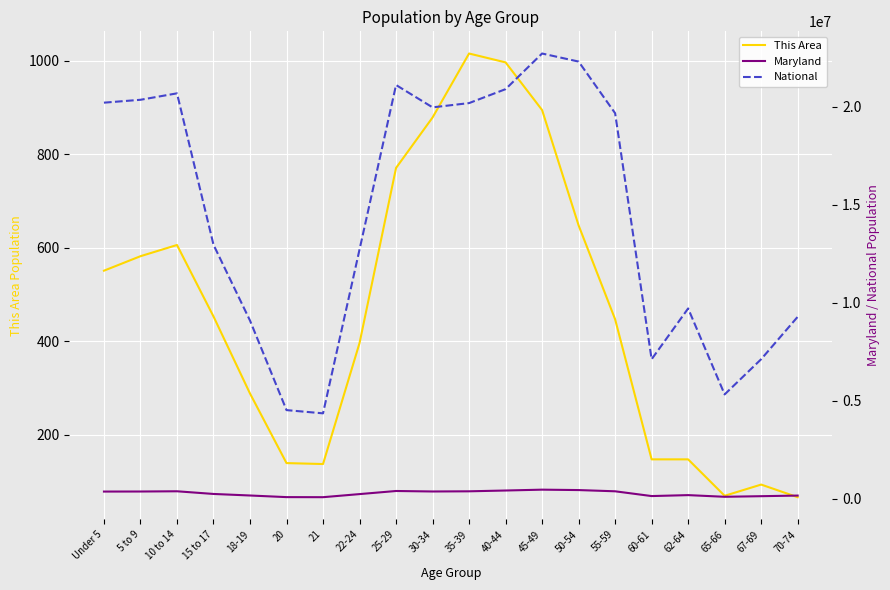

At which label does Maryland reach its peak?

45-49